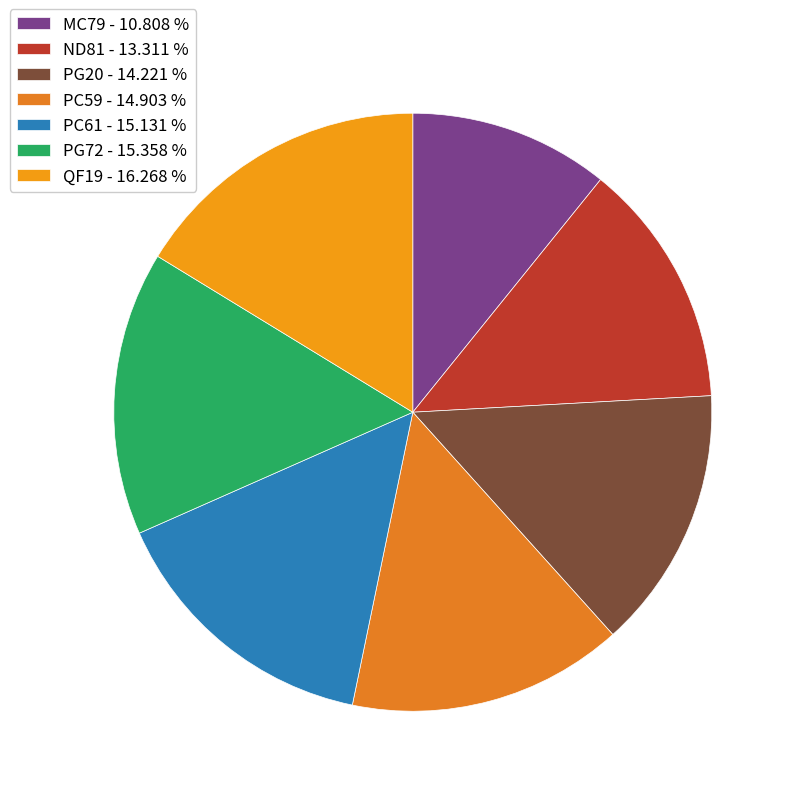

What is the smallest slice in the pie chart?

MC79